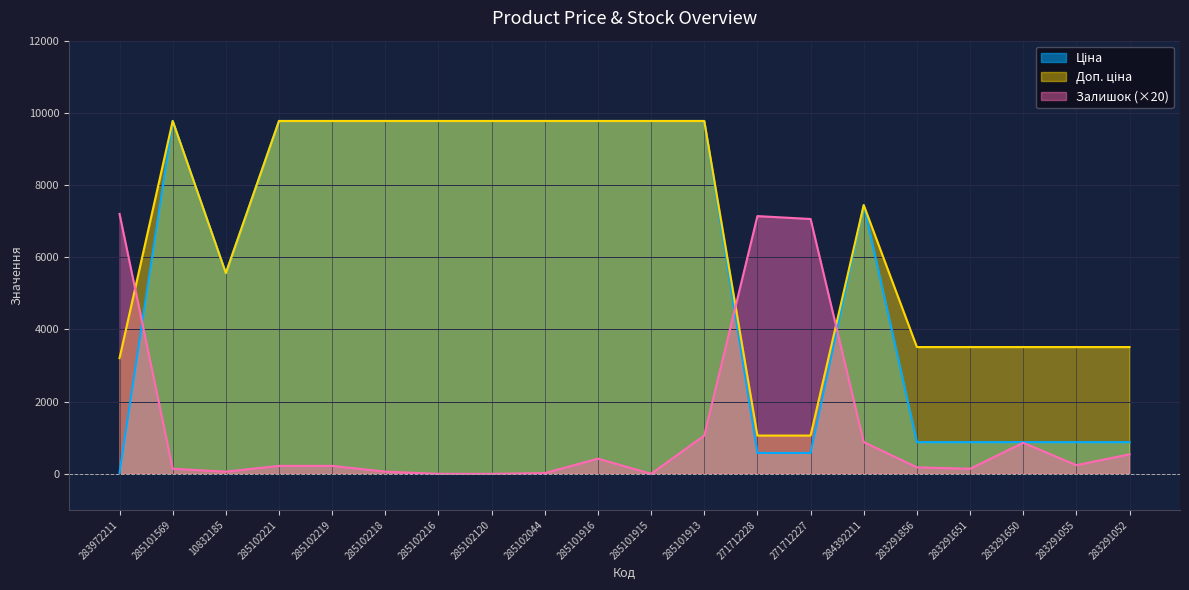

What is the average value of the Залишок series?

1322.0